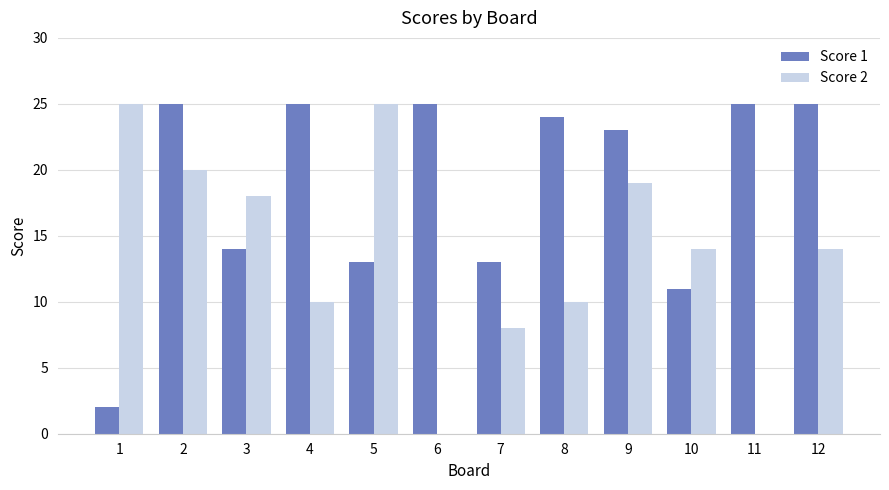

Which series has the largest range (max minus min)?

Score 2